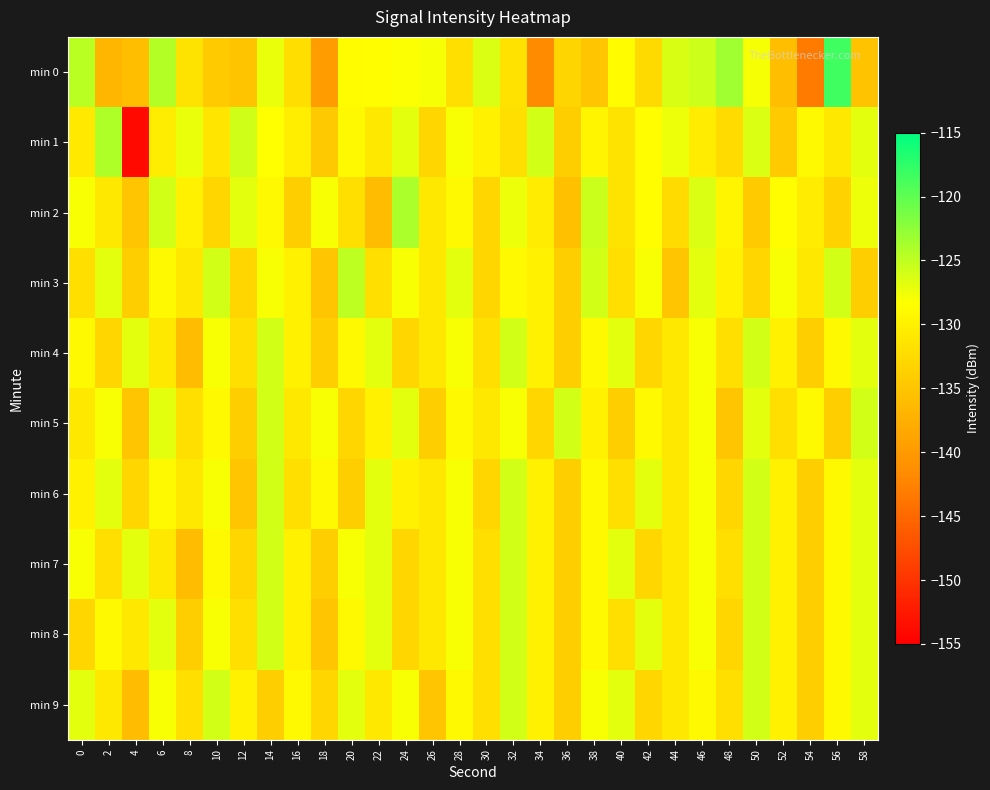

Count the number of categories in the chart.

30